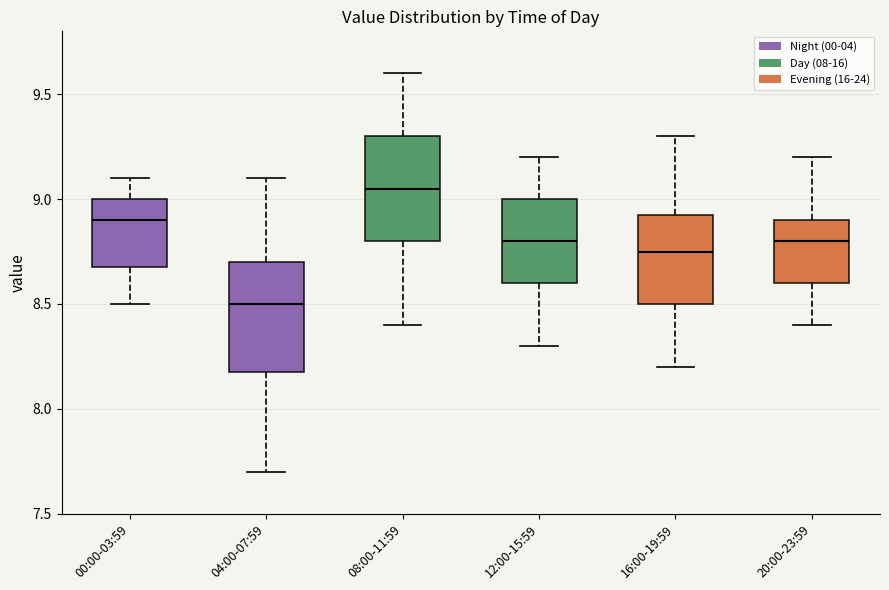

Reading left to right, read every box against the y-axis: the position of its median line, the range the box covers, and the ends of its whiskers. The values are not printed on the chart, so give them approximately, as read against the axis.

00:00-03:59: median 8.90, box 8.70 to 9.00, whiskers 8.50 to 9.10
04:00-07:59: median 8.50, box 8.20 to 8.70, whiskers 7.70 to 9.10
08:00-11:59: median 9.05, box 8.80 to 9.30, whiskers 8.40 to 9.60
12:00-15:59: median 8.80, box 8.60 to 9.00, whiskers 8.30 to 9.20
16:00-19:59: median 8.75, box 8.50 to 8.95, whiskers 8.20 to 9.30
20:00-23:59: median 8.80, box 8.60 to 8.90, whiskers 8.40 to 9.20